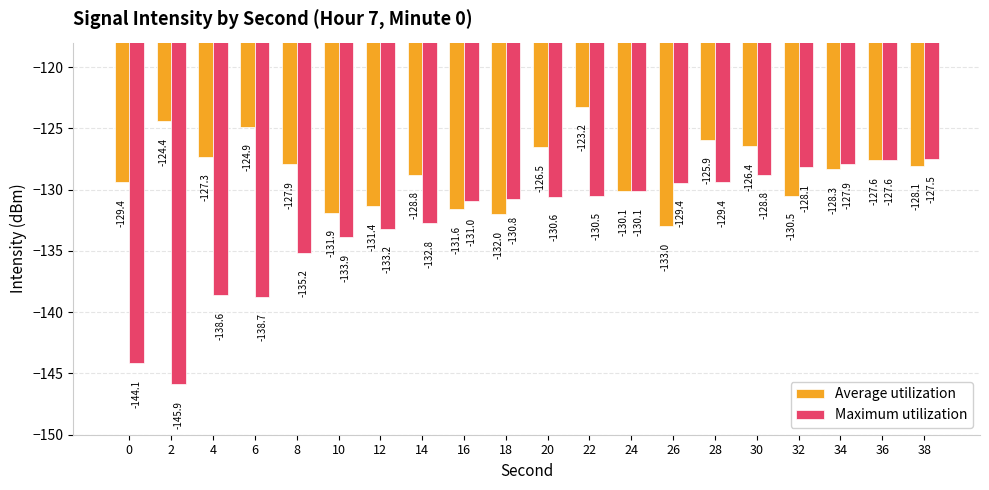

The Average utilization series shows -215.6 at 2. True or false?

False